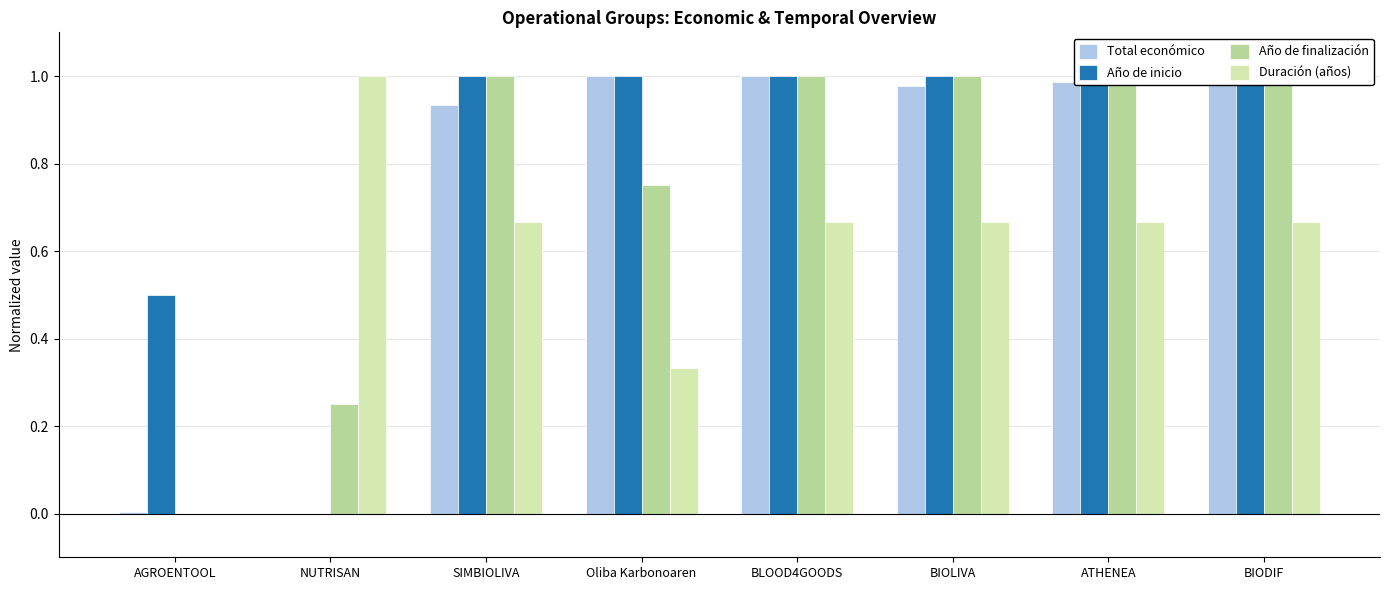

How many data points in Total económico are above 0?

7